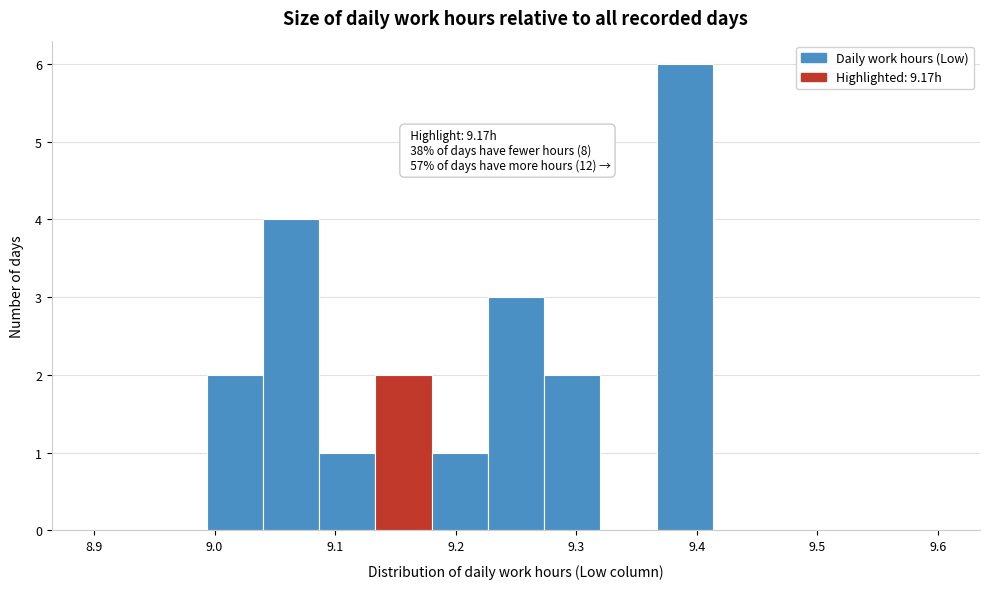

Which range on the x-axis has the tallest bar?

9.37 to 9.41